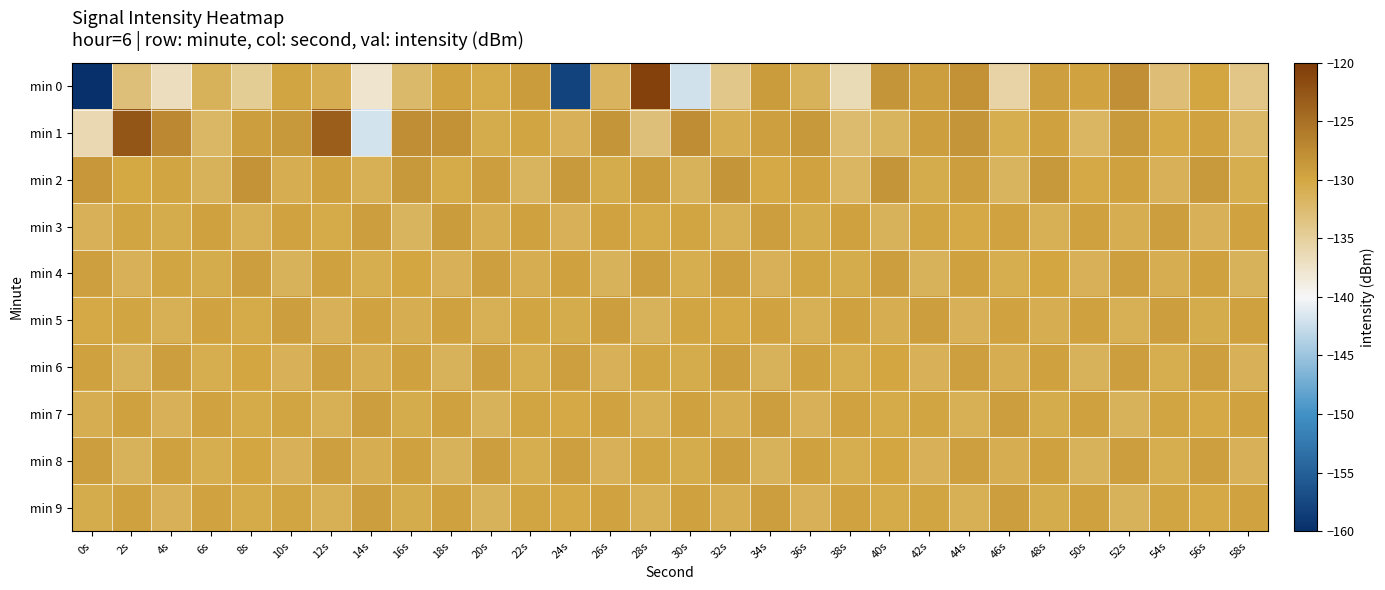

List the series in order of their peak value, lowest first.

min 5, min 7, min 9, min 4, min 6, min 8, min 3, min 2, min 1, min 0